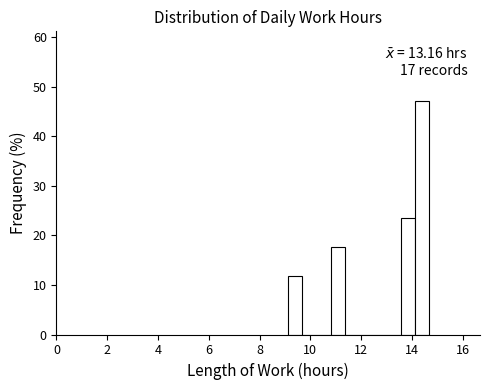

Read against the x-axis, roughly where is the centre of the tallest bar?

14.4